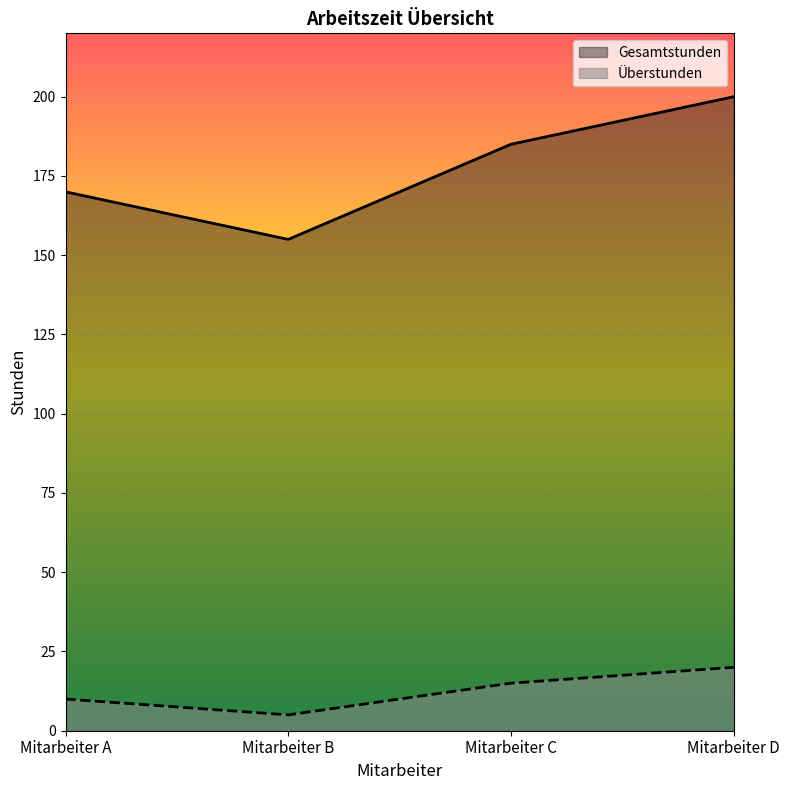

What is the total value across all series at Mitarbeiter B?

160